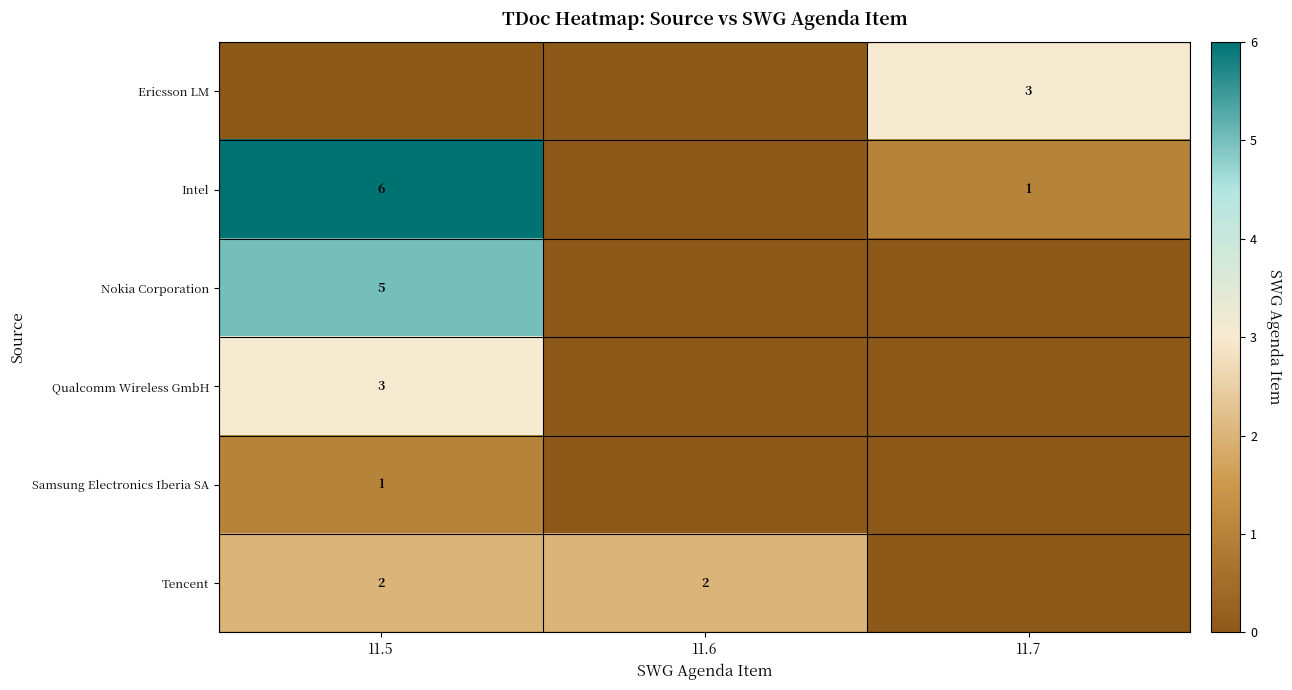

Is the value of row_4 at 11.5 greater than the value of row_3 at 11.6?

Yes